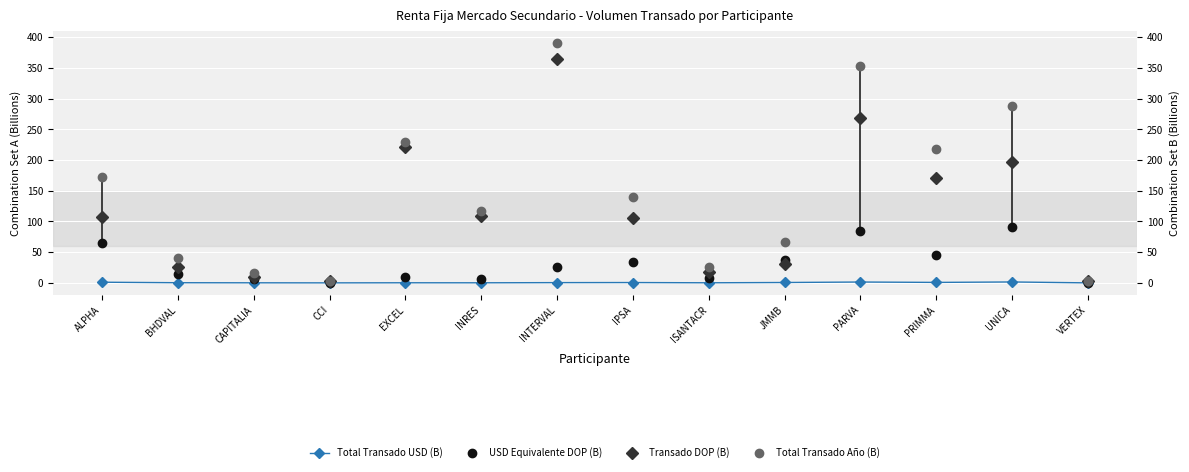

What is the greatest value displayed?

390.8